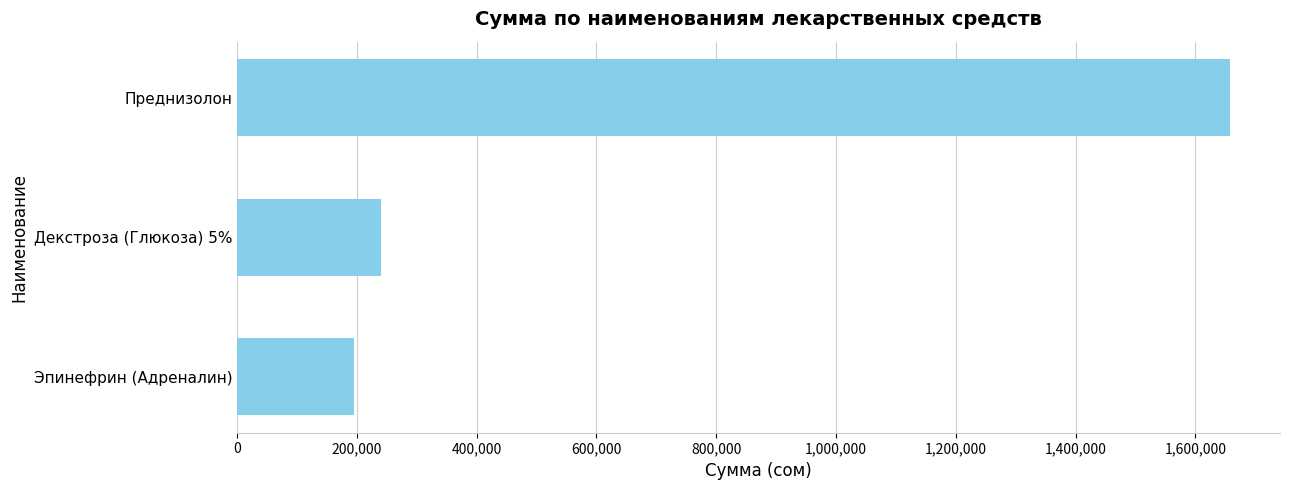

At which category does the chart reach its peak across all series?

Преднизолон